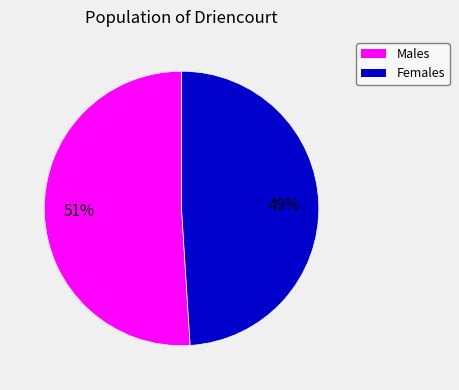

Is there any slice that represents more than half of the pie?

Yes